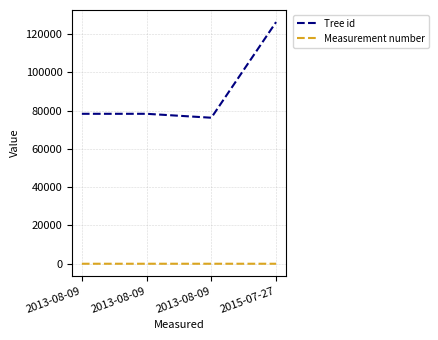

List the series in order of their overall mean, highest first.

Tree id, Measurement number